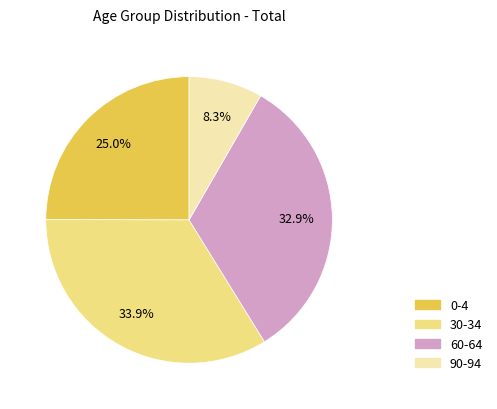

To the nearest percent, what percentage of the pie is 90-94?

8%